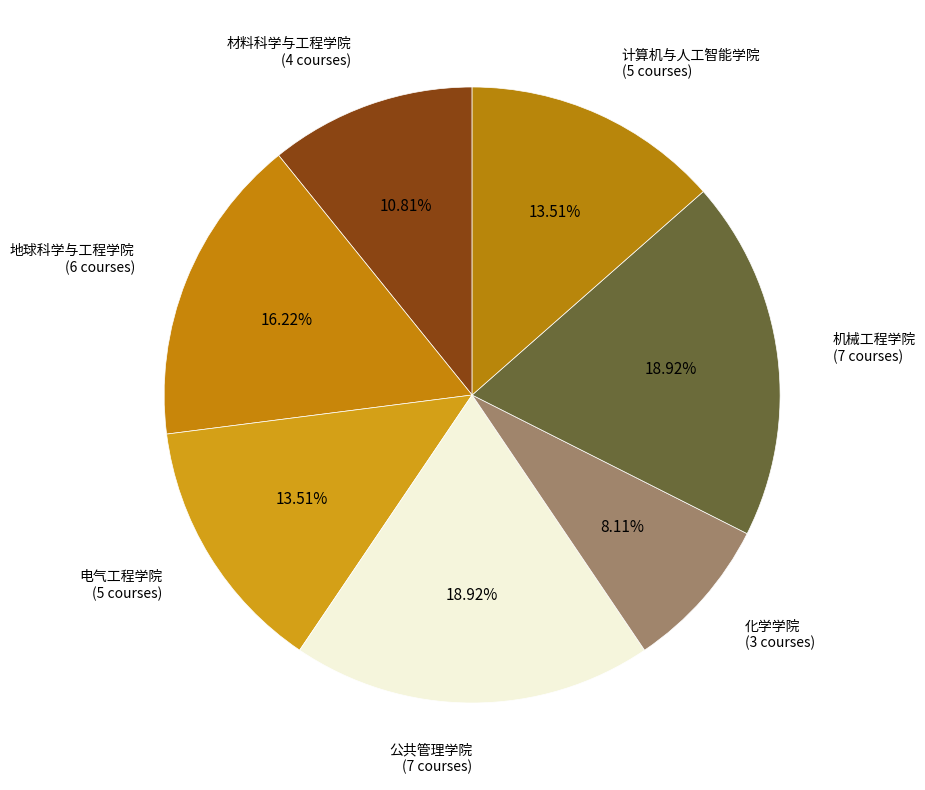

To the nearest percent, what percentage of the pie is 电气工程学院?

14%